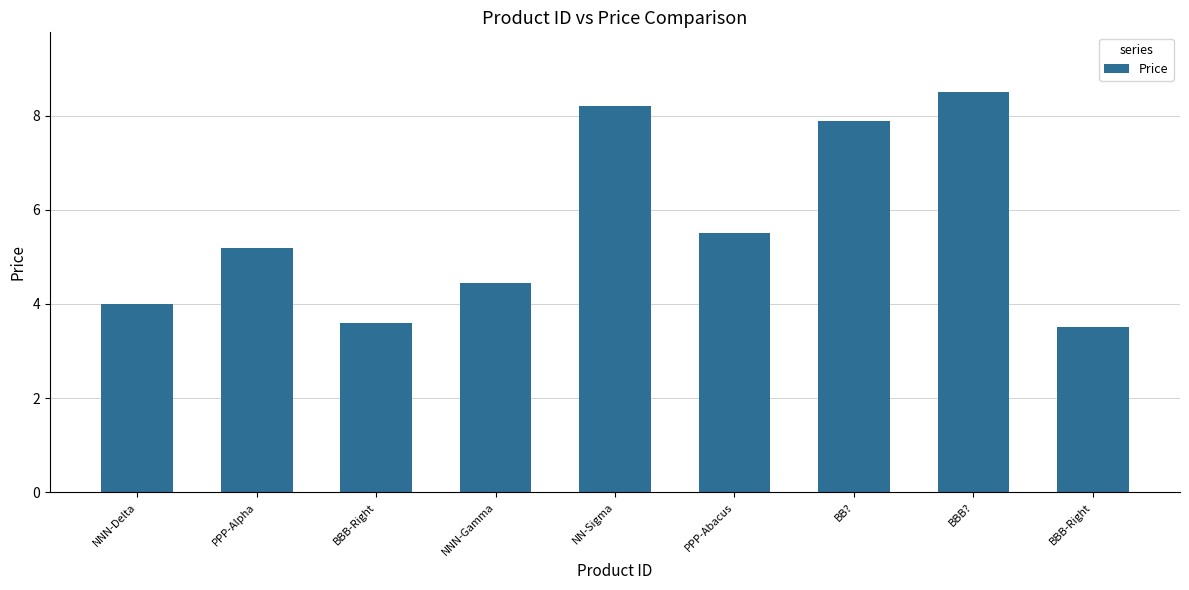

What is the sum of the values at PPP-Alpha and BBB-Right?

8.7